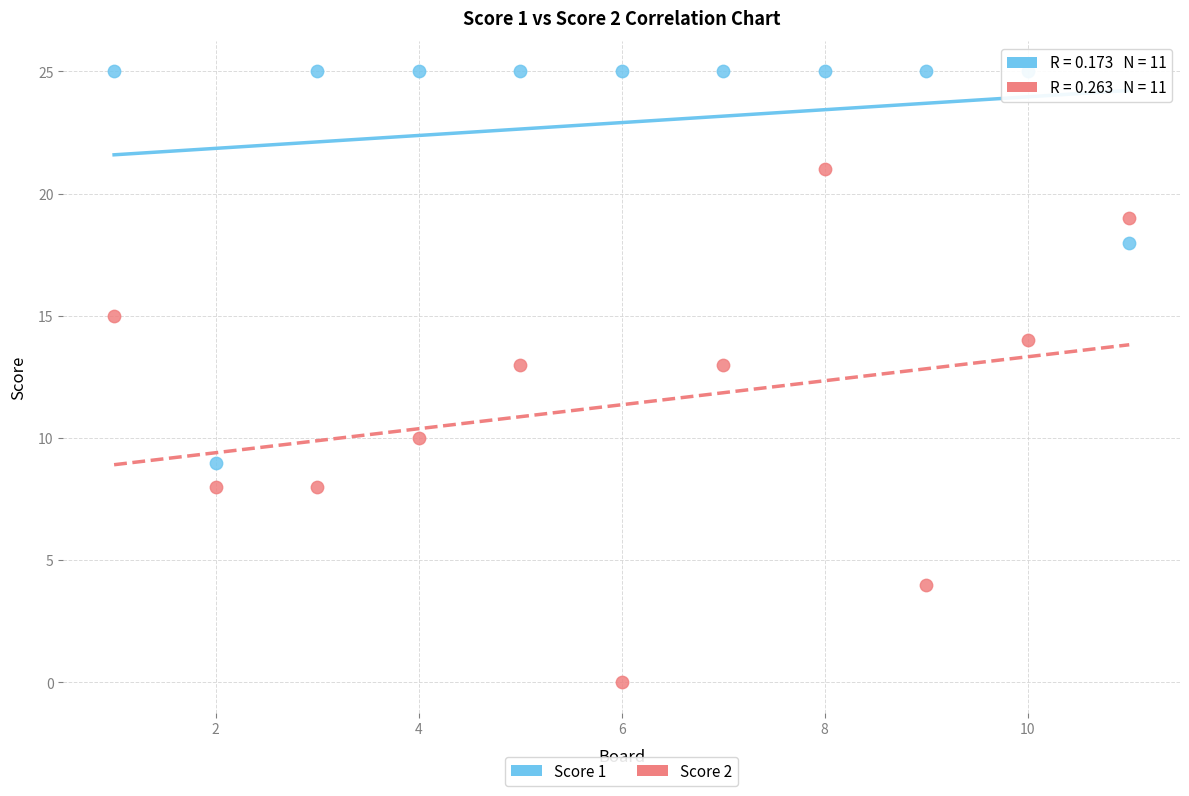

Which series contains the highest Y value?

Score 1